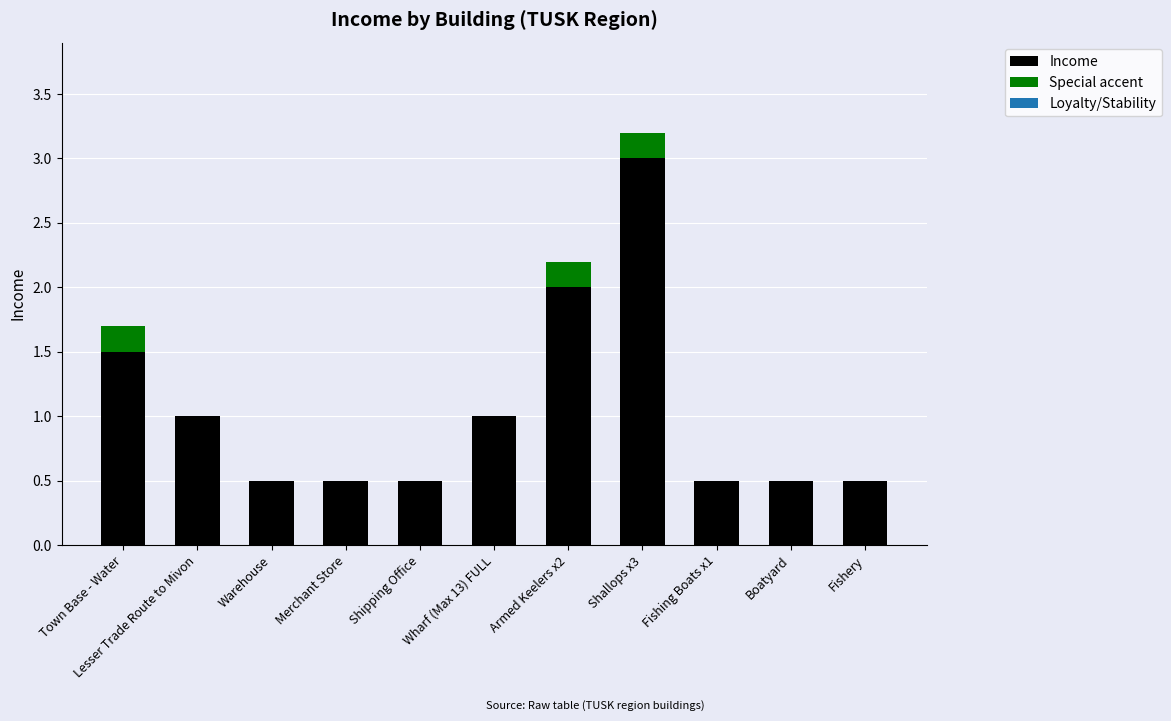

What is the total value across all series at Shipping Office?

0.5